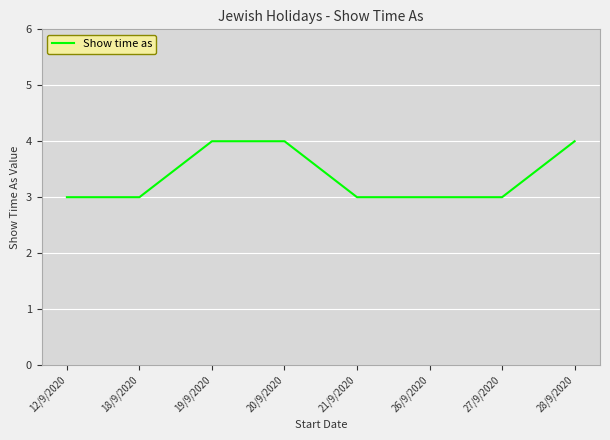

Approximately how many times larger is the value at 12/9/2020 compared to 26/9/2020?

1.0